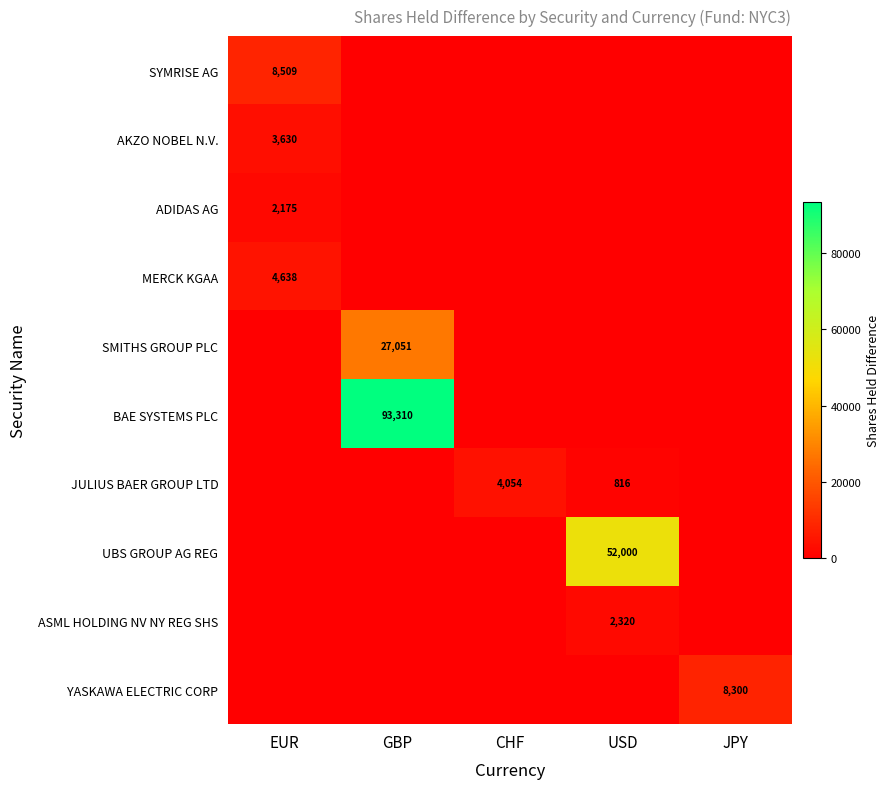

True or false: SYMRISE AG has a value of 2265 at EUR.

False